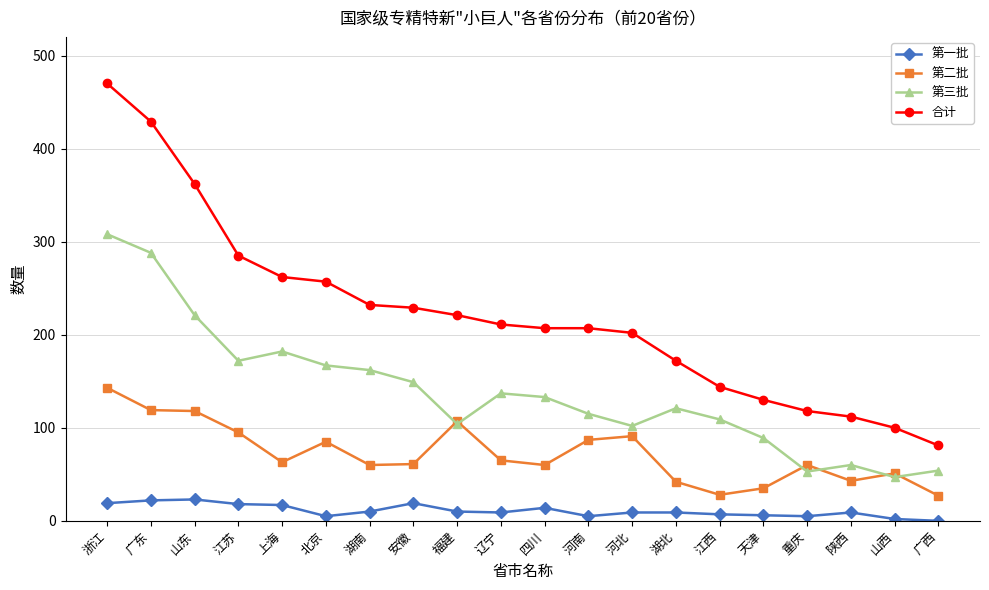

What is the sum of all 第二批 values?

1440